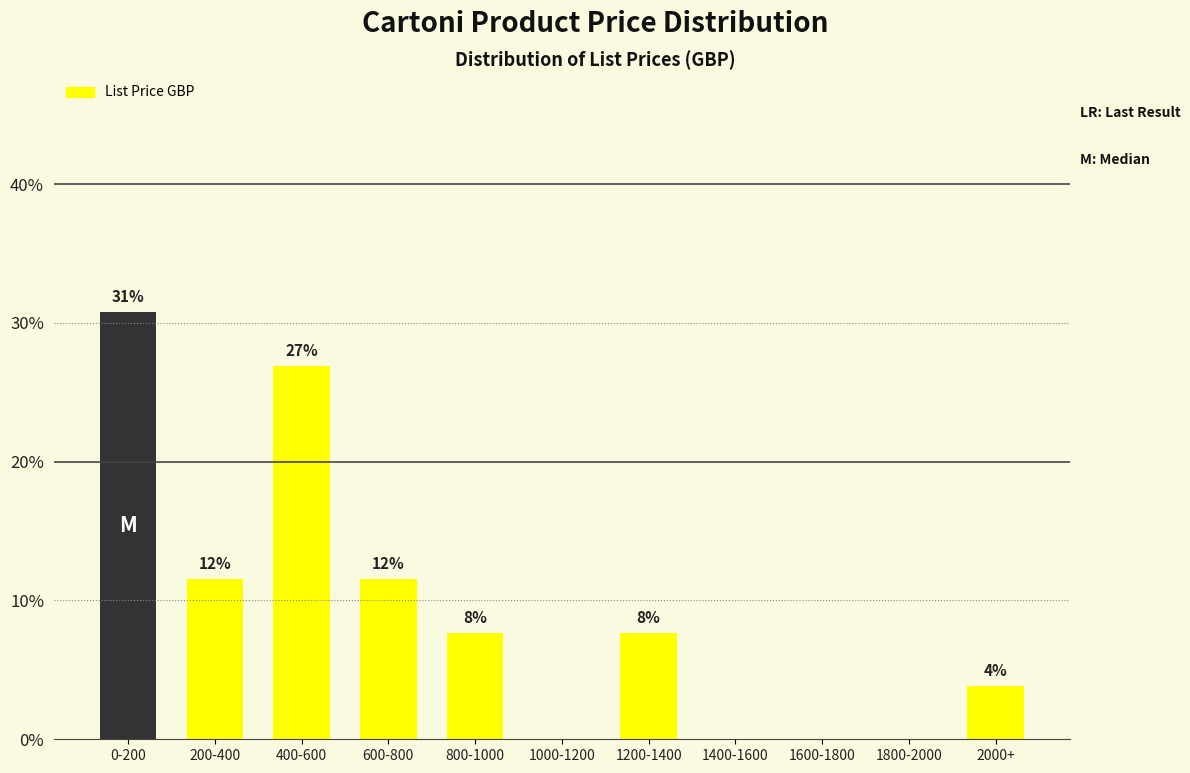

Are the bars horizontal?

No